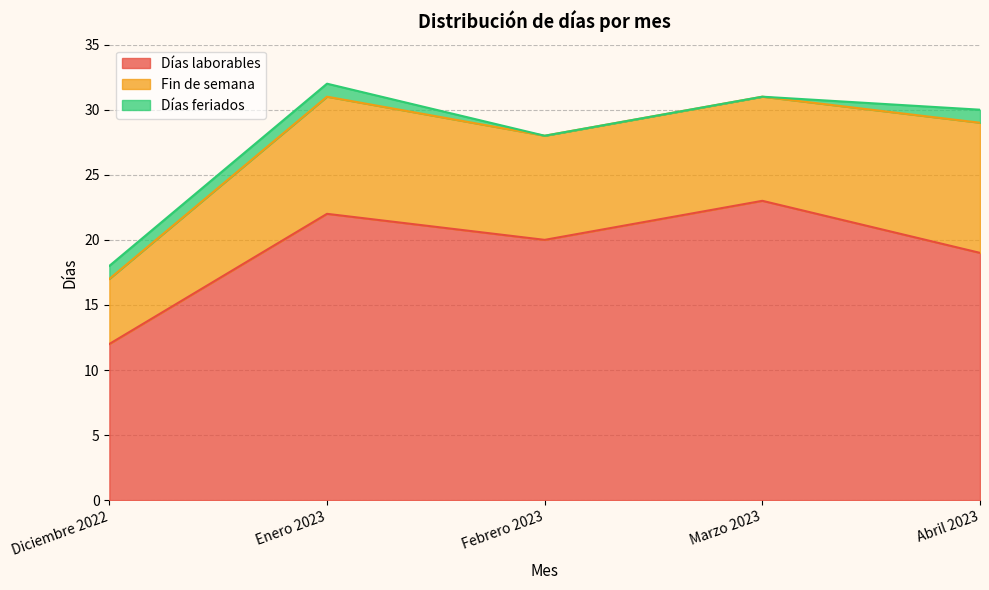

The value of Fin de semana at Diciembre 2022 is 5. True or false?

True